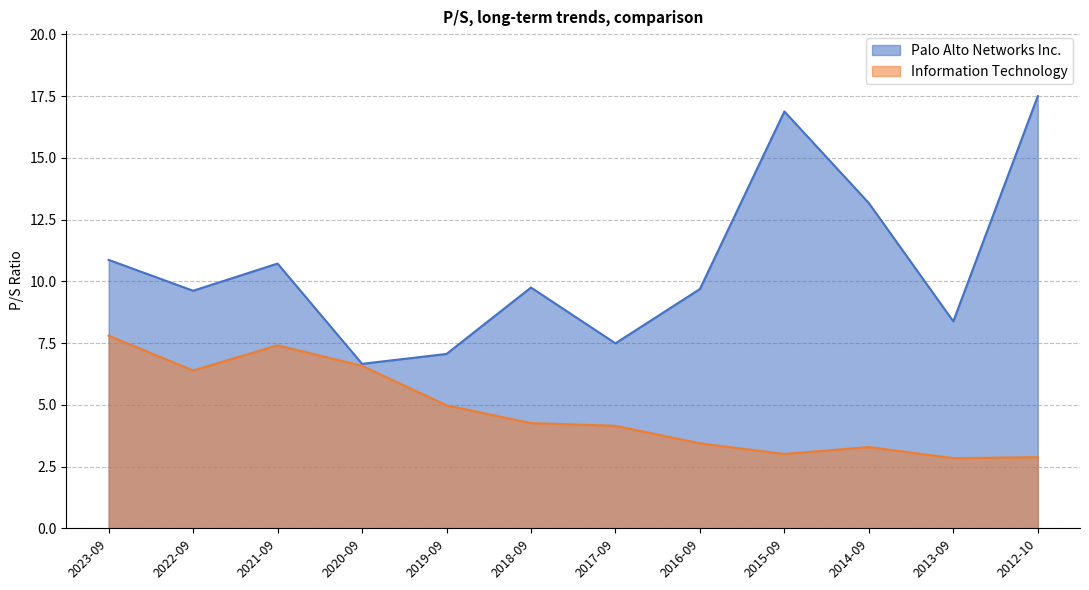

At 2018-09, list the series in order from largest to smallest.

Palo Alto Networks Inc., Information Technology